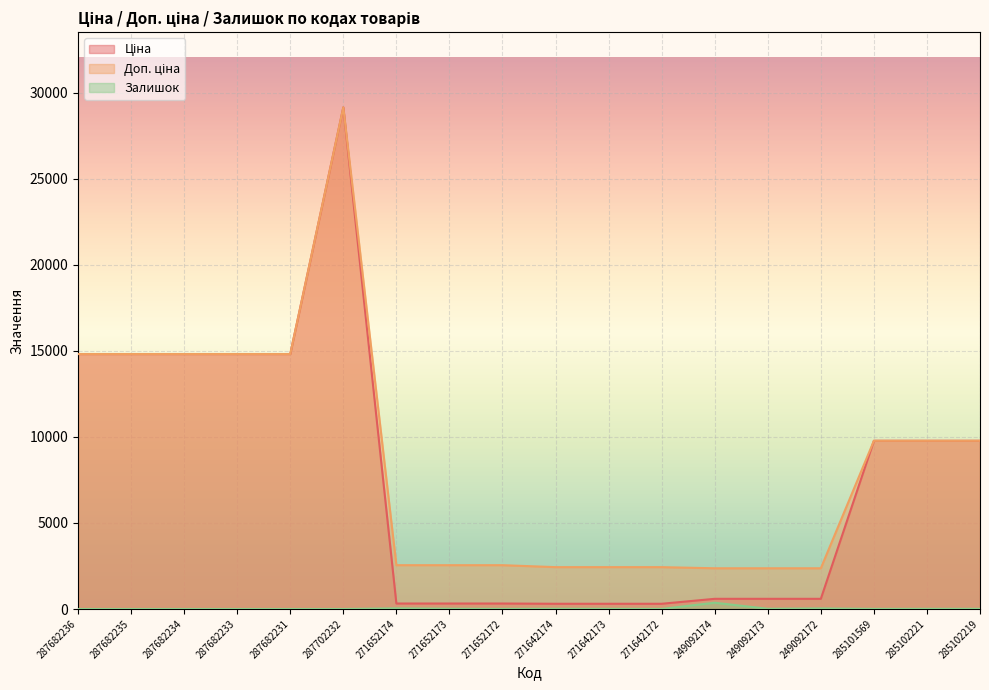

Where does the Доп. ціна series first go above 9775?

287682236